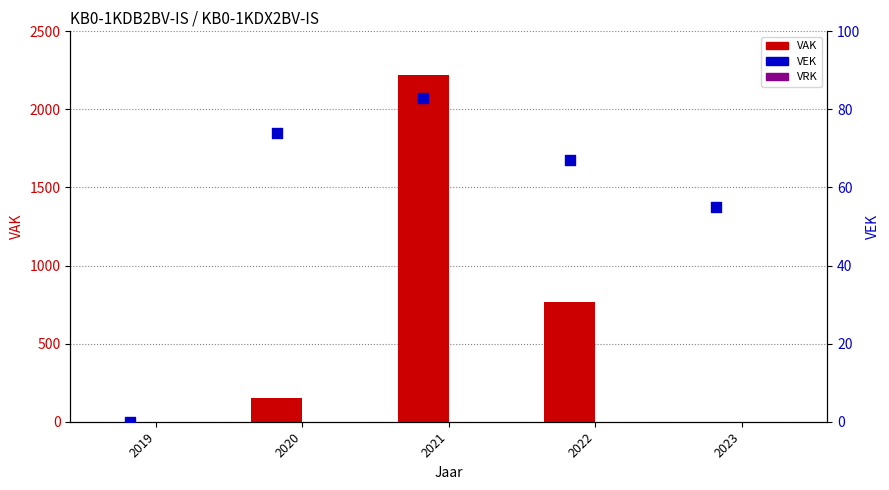

At which category is the sum across all series the highest?

2021